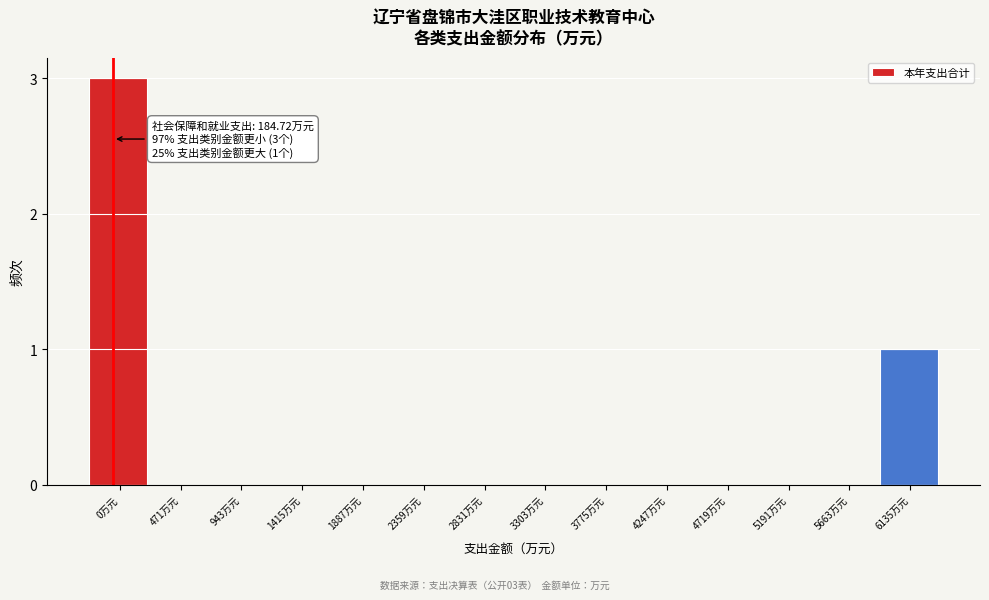

Reading right to left, what are all the values shown in this chart?

6135万元=1	5663万元=0	5191万元=0	4719万元=0	4247万元=0	3775万元=0	3303万元=0	2831万元=0	2359万元=0	1887万元=0	1415万元=0	943万元=0	471万元=0	0万元=3